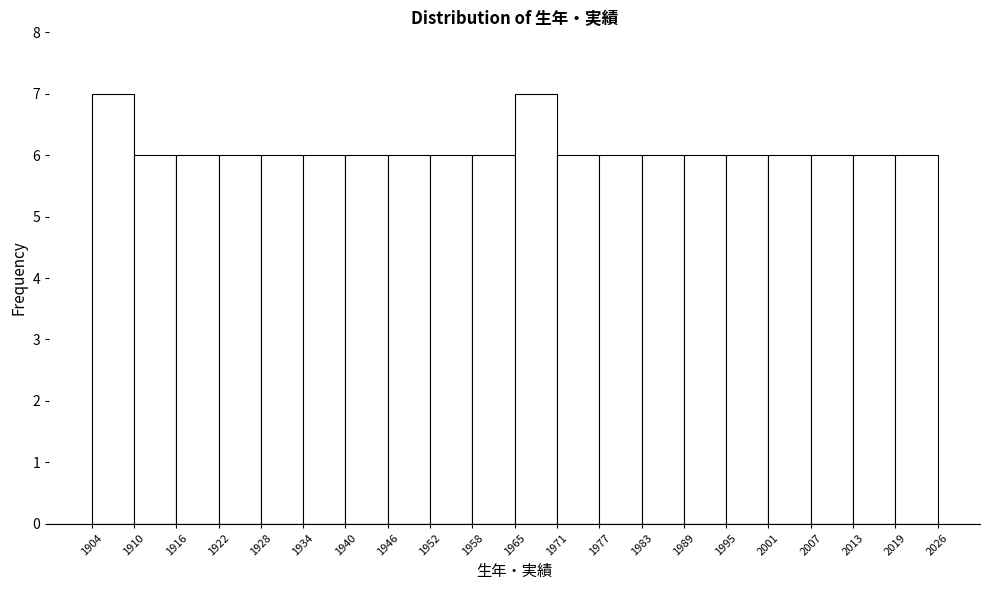

How tall is the bar that spans 1934 to 1940 on the x-axis? The values are not printed on the chart, so give them approximately, as read against the axis.

6